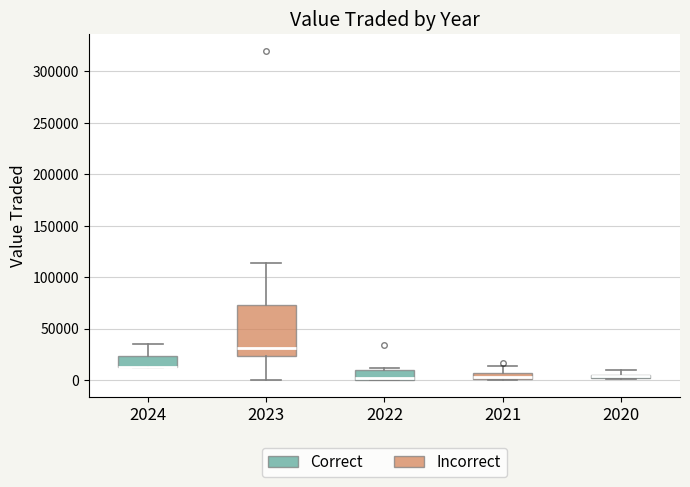

Where is the upper edge of the box at x = 2020 on the y-axis? The values are not printed on the chart, so give them approximately, as read against the axis.

5000